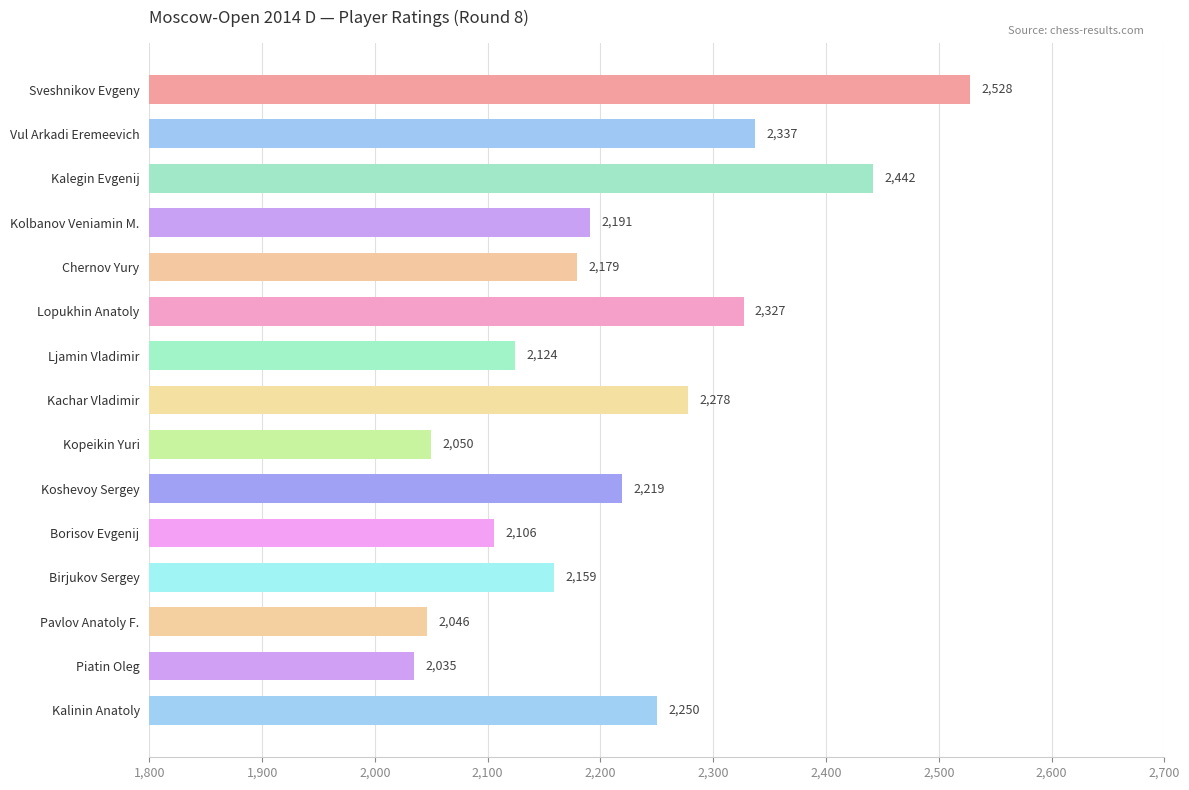

What is the difference between the maximum and minimum values?

493